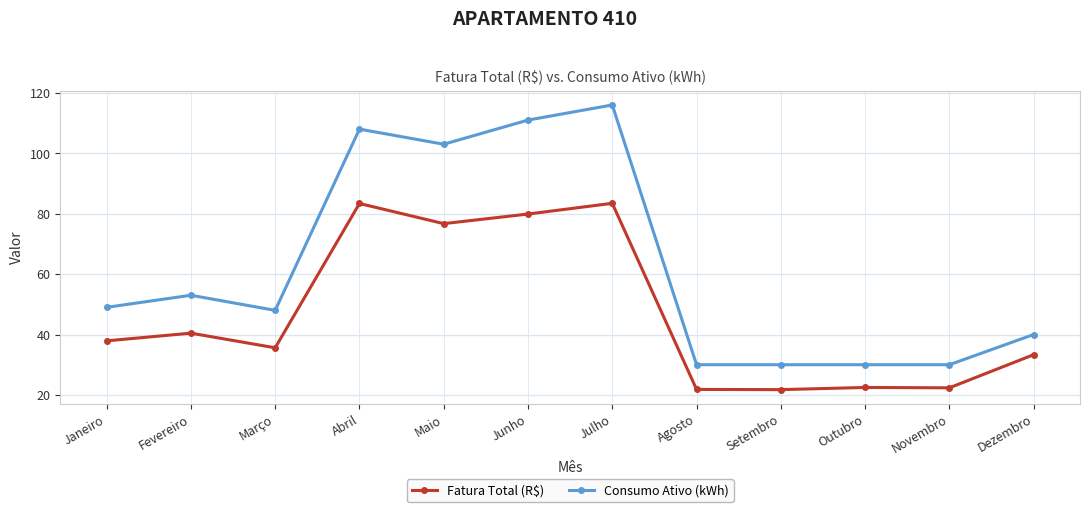

What is the total value across all series at Outubro?

52.5